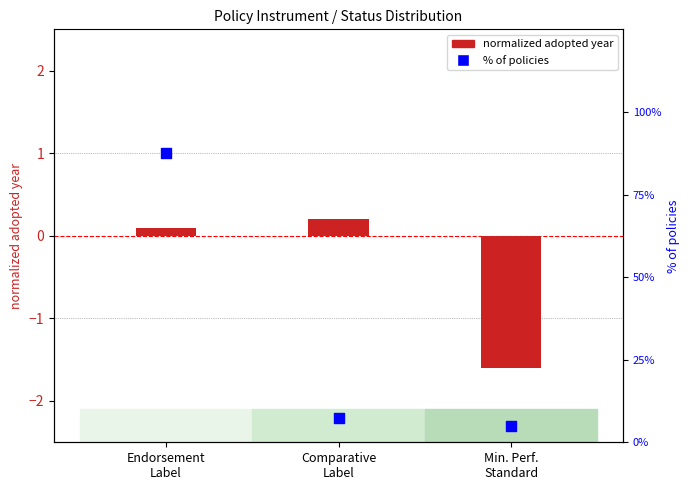

What is the total value across all series at Comparative
Label?

7.7